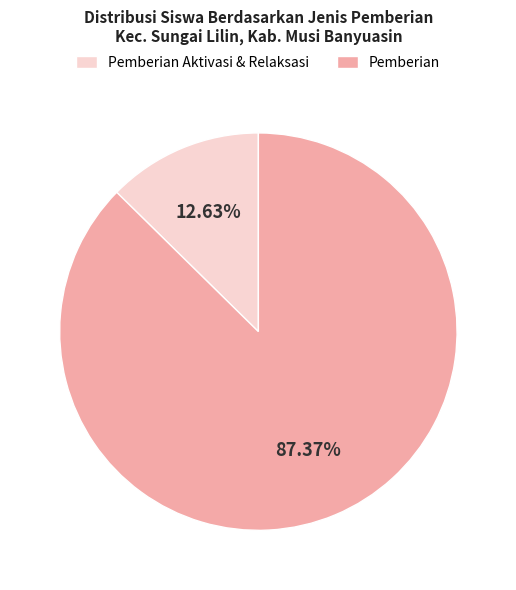

How many slices are in this pie chart?

2